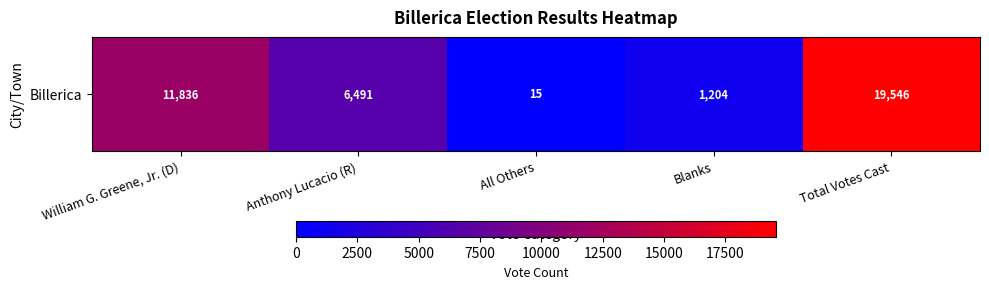

The value at William G. Greene, Jr. (D) is 6870. True or false?

False